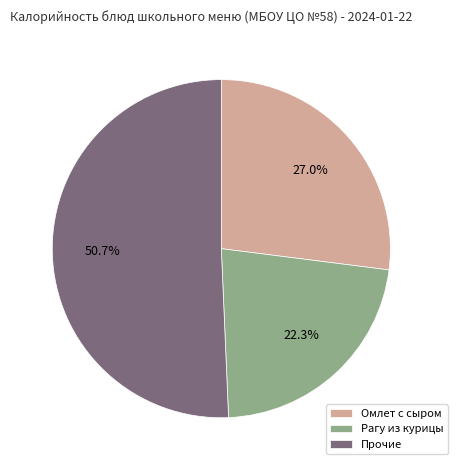

Count the number of slices in the pie.

3